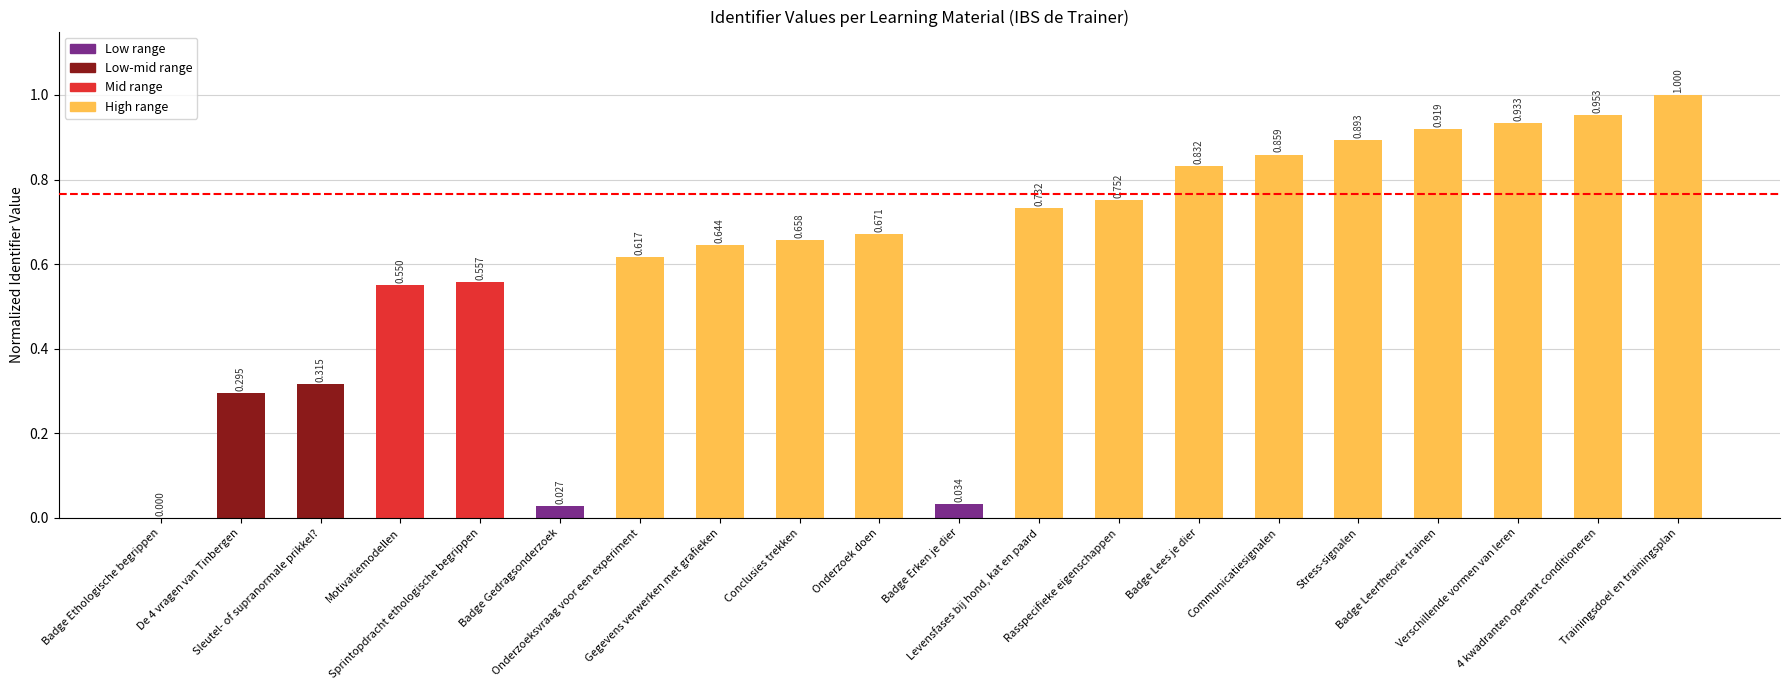

How many distinct data groups are displayed?

1